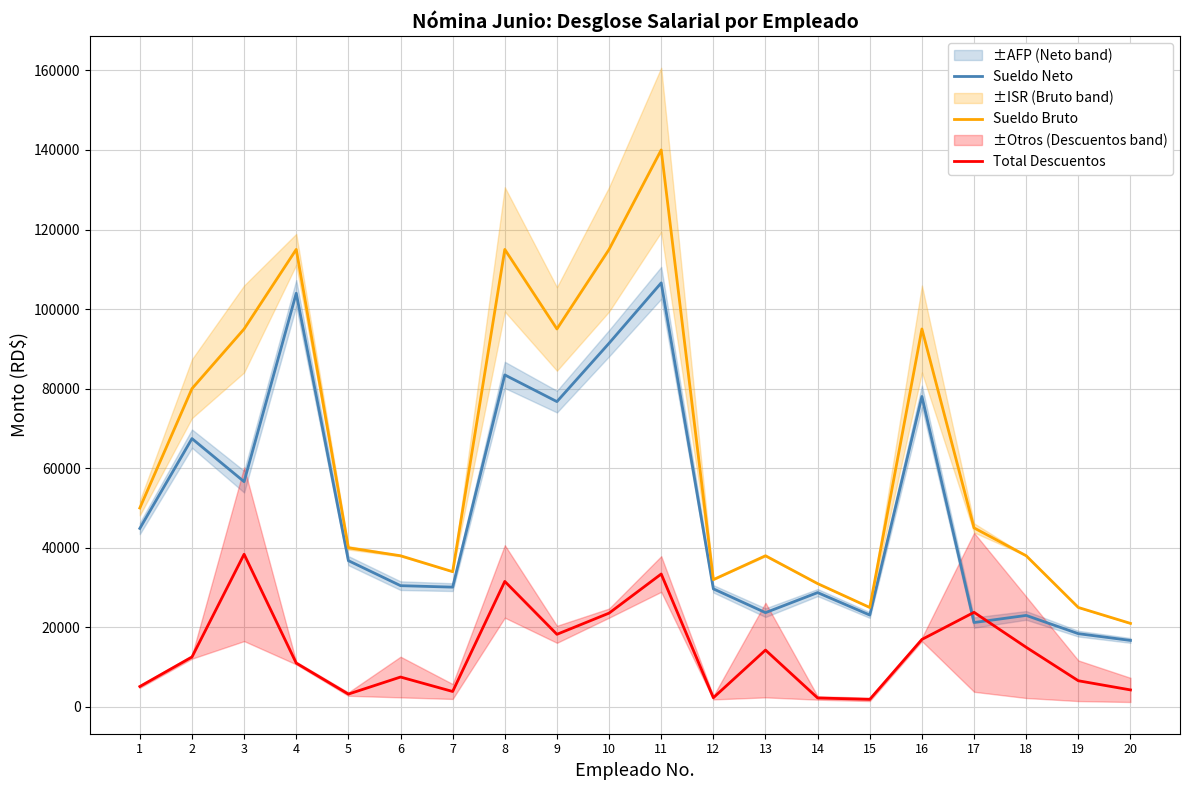

Between 18 and 6, which is larger?

6